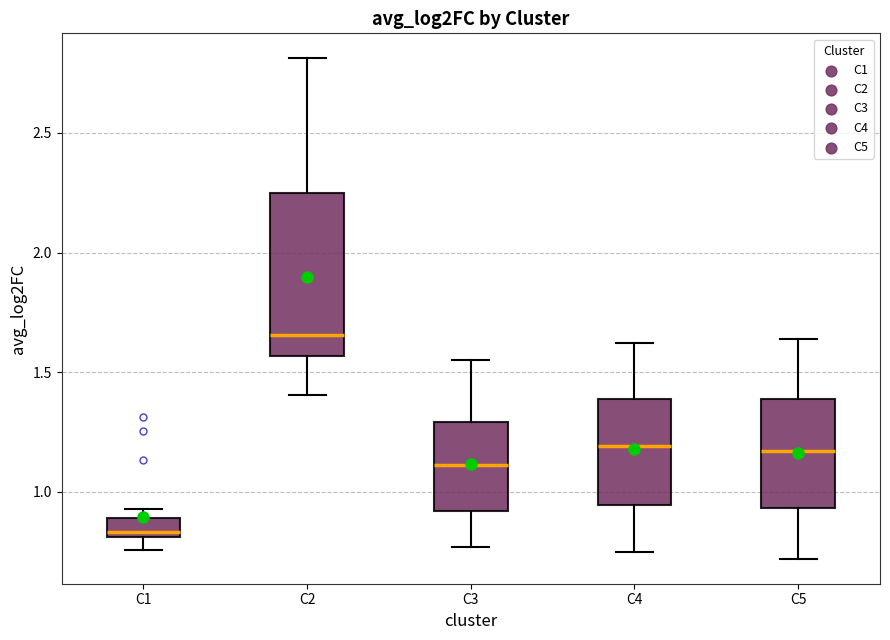

Where does the median line of the box for C1 sit on the y-axis? The values are not printed on the chart, so give them approximately, as read against the axis.

0.85